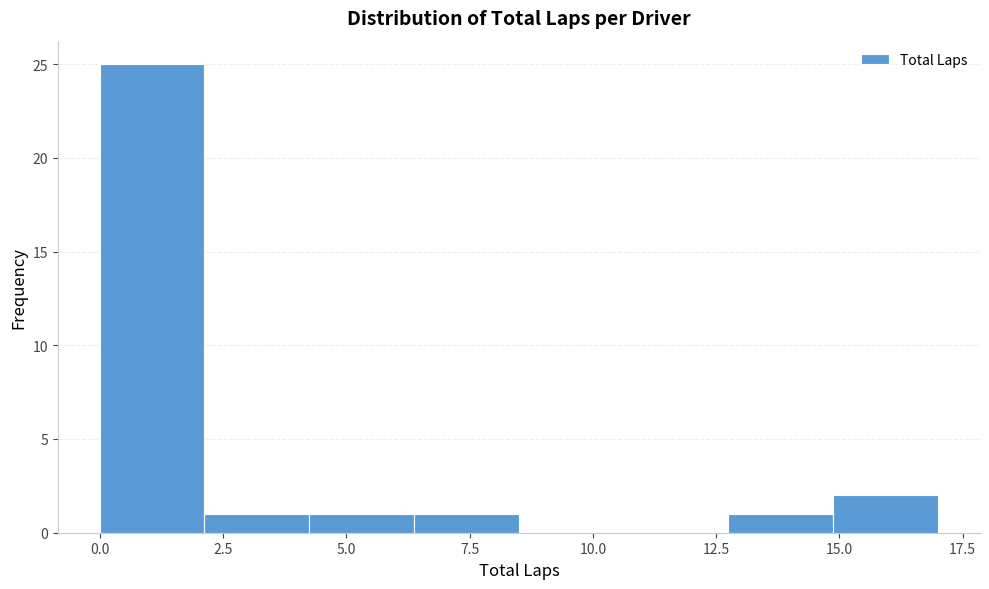

Reading left to right, list every bar in this chart as the range it spans on the x-axis followed by its height. Neither the bar edges nor the heights are printed on the chart, so give them approximately, as read against the axes.

0.0 to 2.0: 25
2.0 to 4.5: 1
4.5 to 6.5: 1
6.5 to 8.5: 1
8.5 to 10.5: 0
10.5 to 13.0: 0
13.0 to 15.0: 1
15.0 to 17.0: 2